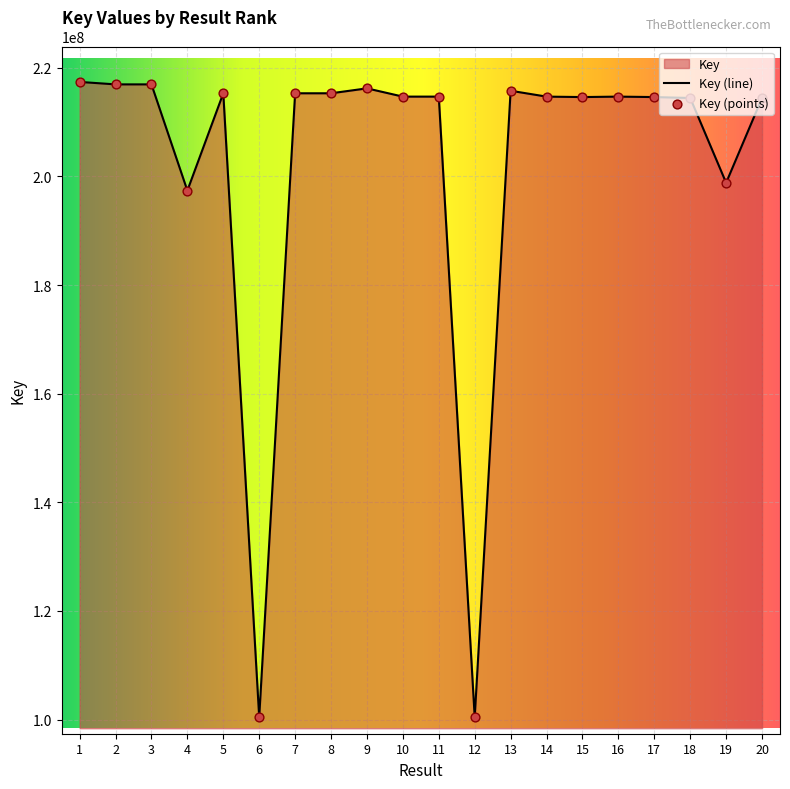

What is the change in value from 5 to 10?

-614893